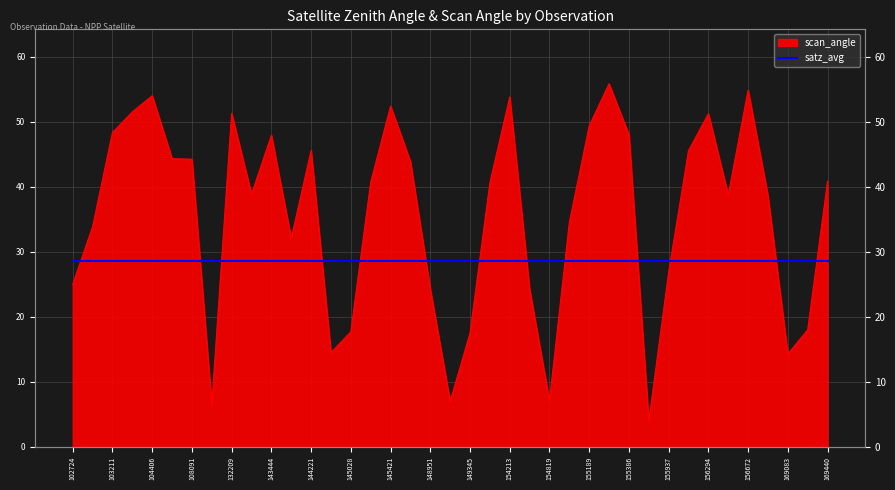

What is the smallest value displayed?

4.0